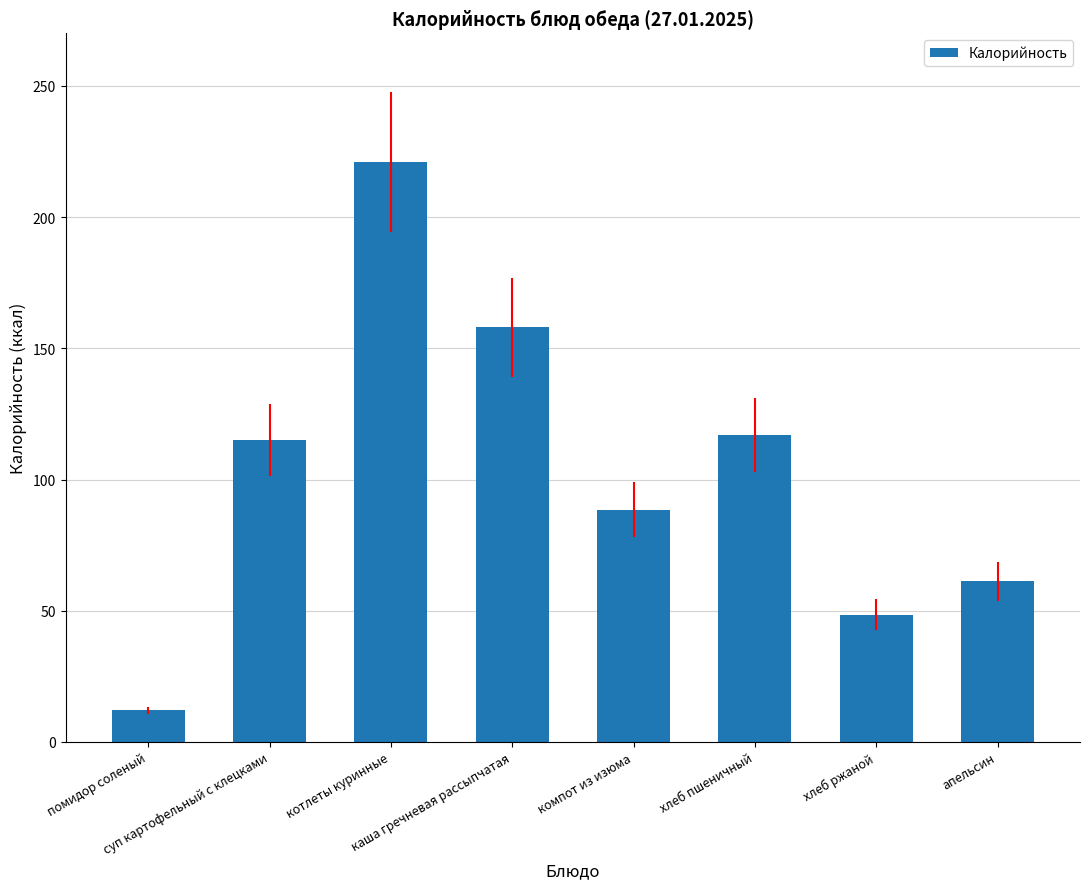

What is the label of the 7th bar from the right?

суп картофельный с клецками